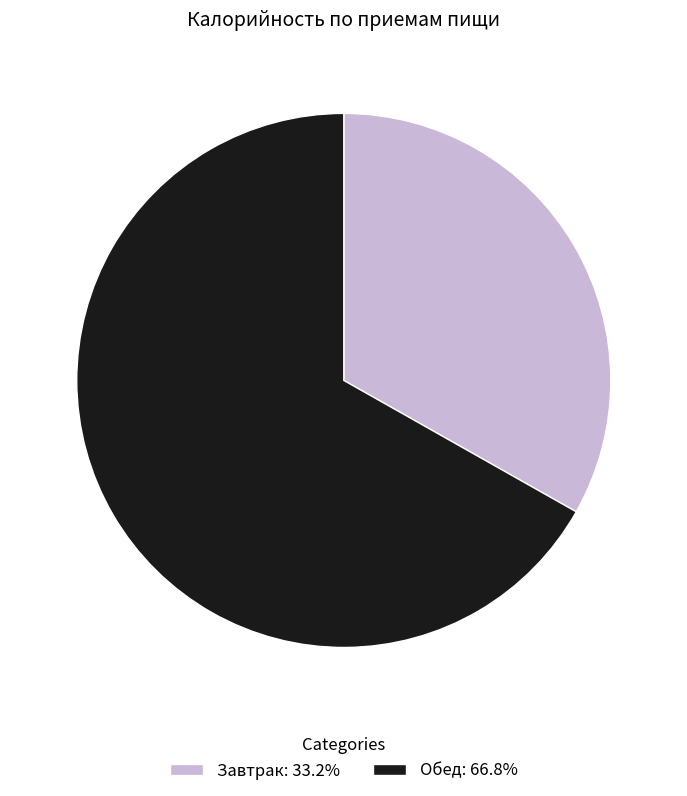

The Завтрак slice represents 33% of the pie. True or false?

True